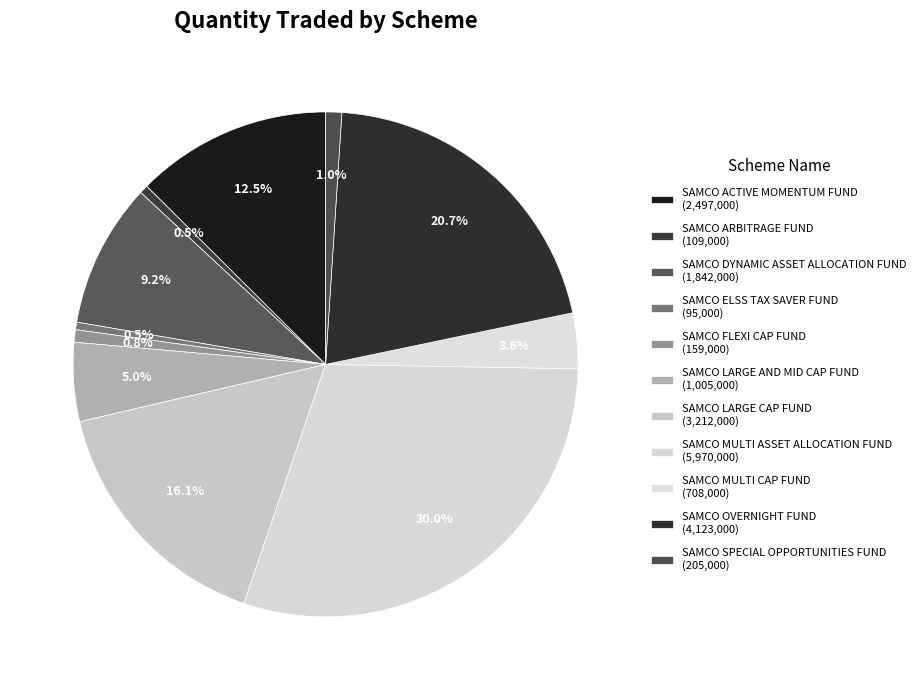

Is there a majority slice in this chart?

No